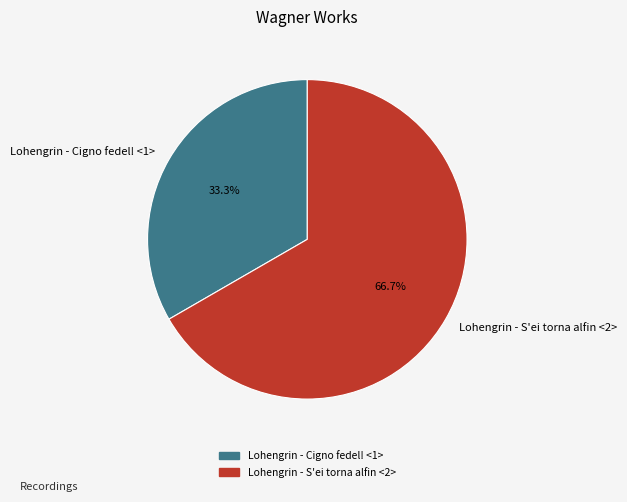

What is the largest slice in the pie chart?

Lohengrin - S'ei torna alfin <2>